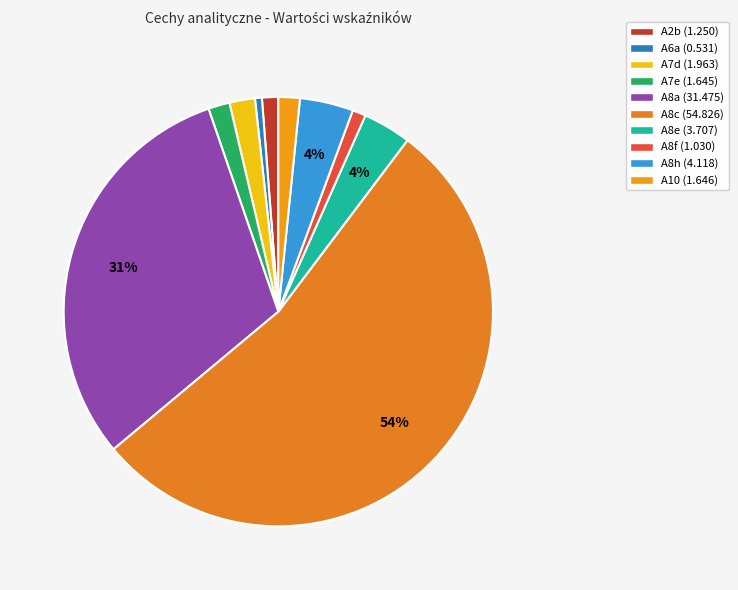

Which slice is the largest?

A8c